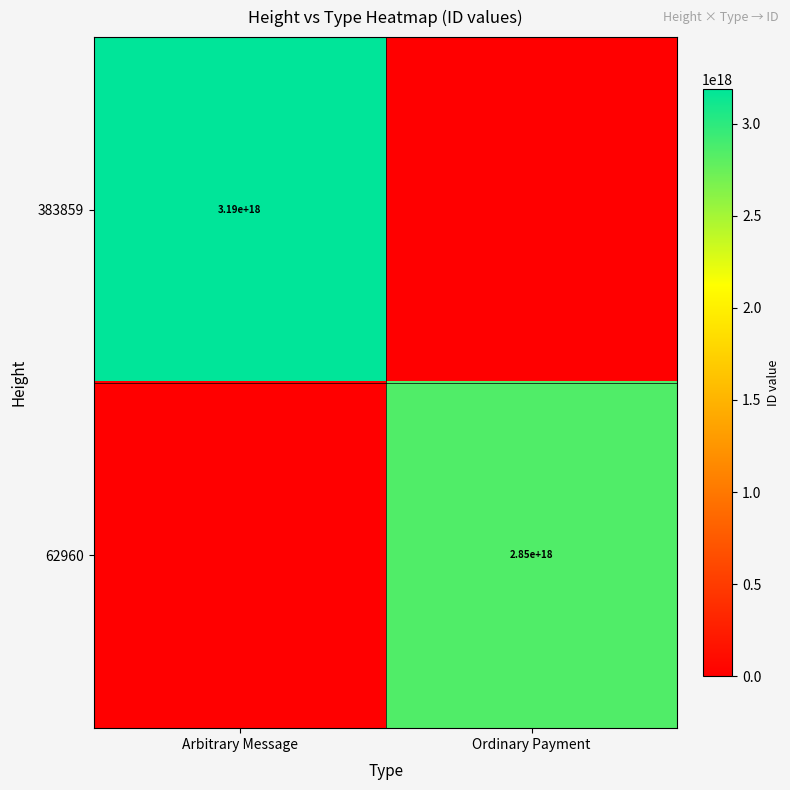

The value of 62960 at Ordinary Payment is 1328204568834127616. True or false?

False